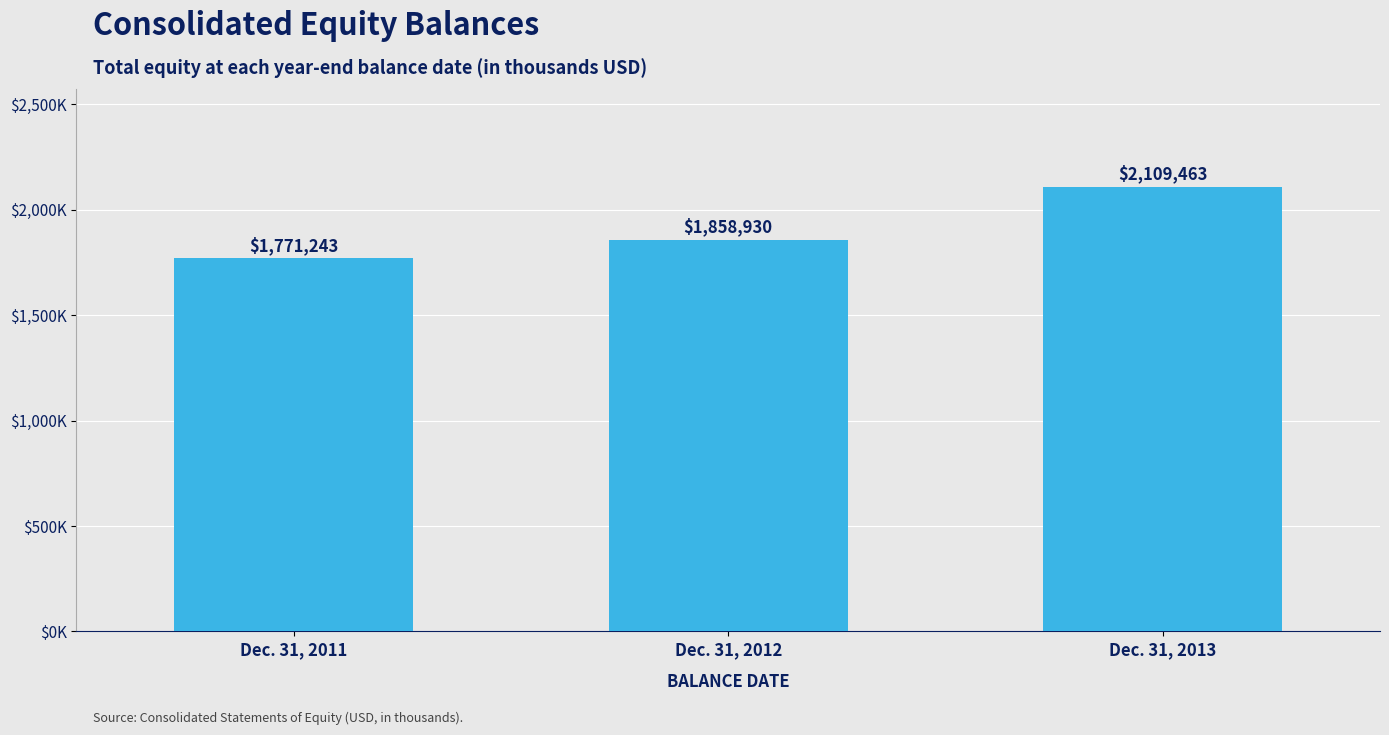

What is the minimum value shown in the chart?

1771243